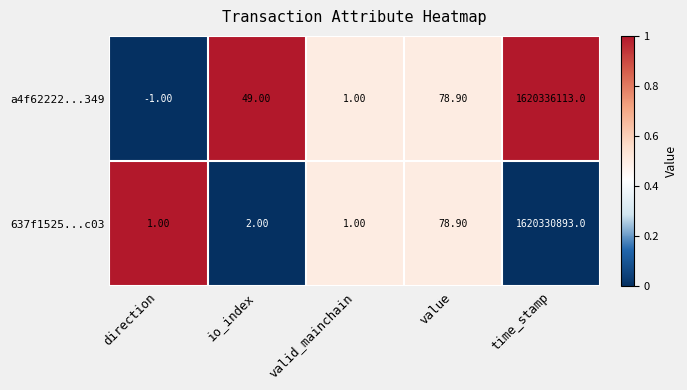

Rank the series at time_stamp from highest to lowest value.

a4f62222...349, 637f1525...c03